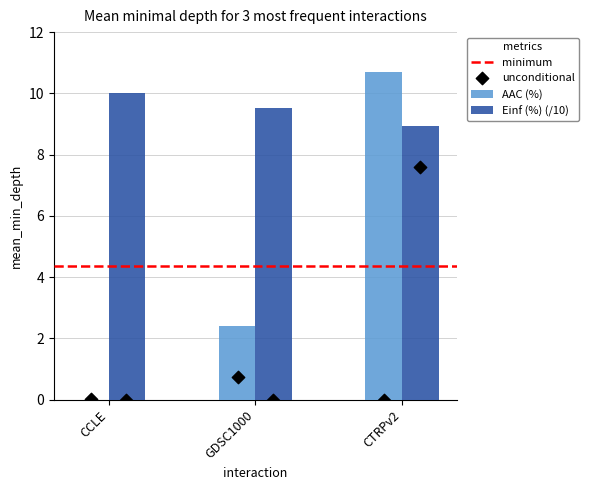

What is the total value across all series at GDSC1000?

11.9